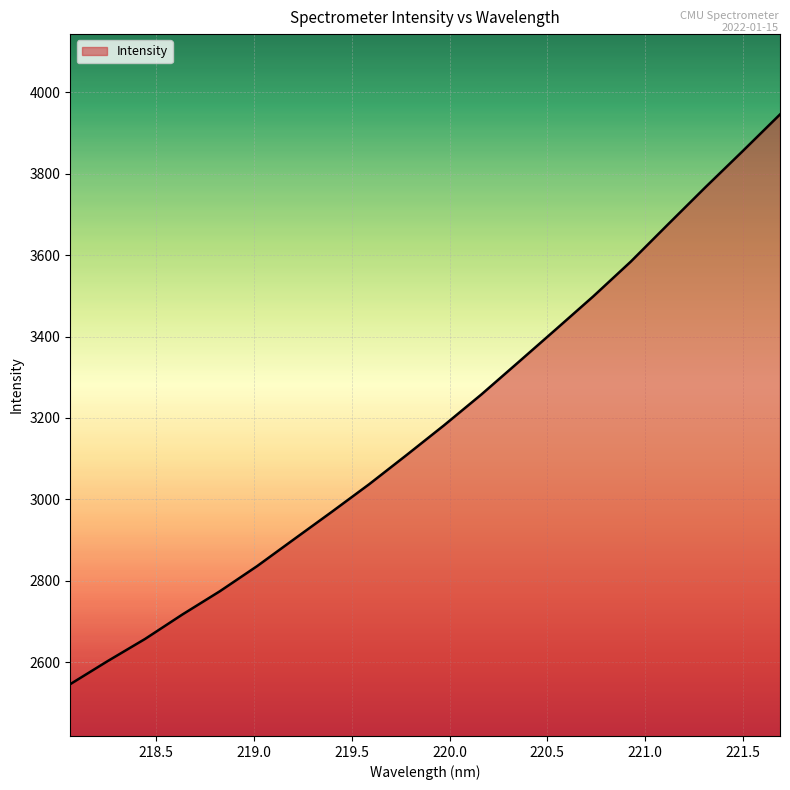

What is the smallest value displayed?

2546.3